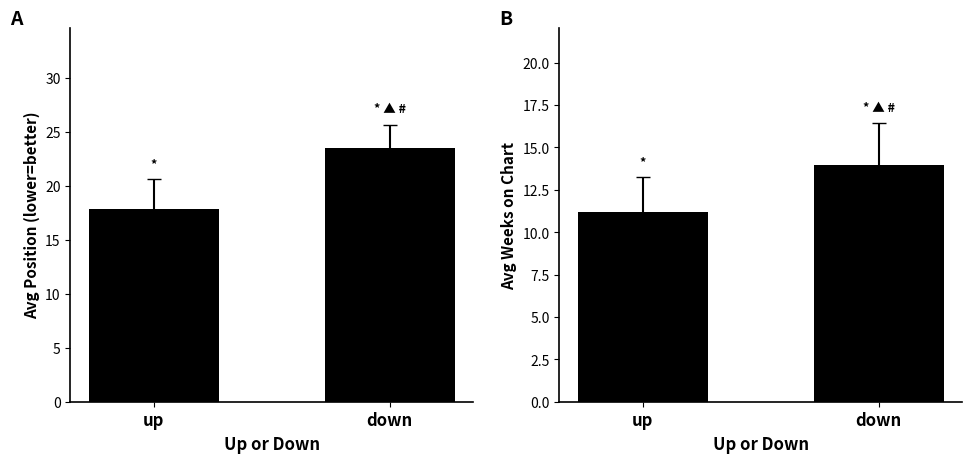

Which label corresponds to the smallest value in the chart?

up